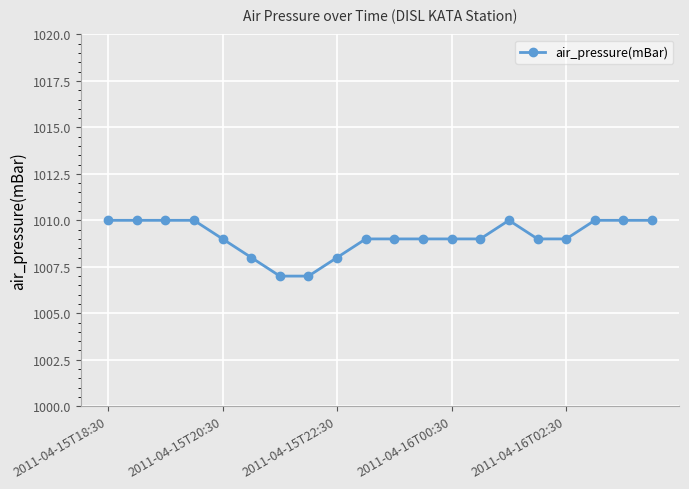

Does the chart display data point markers on the line(s)?

Yes